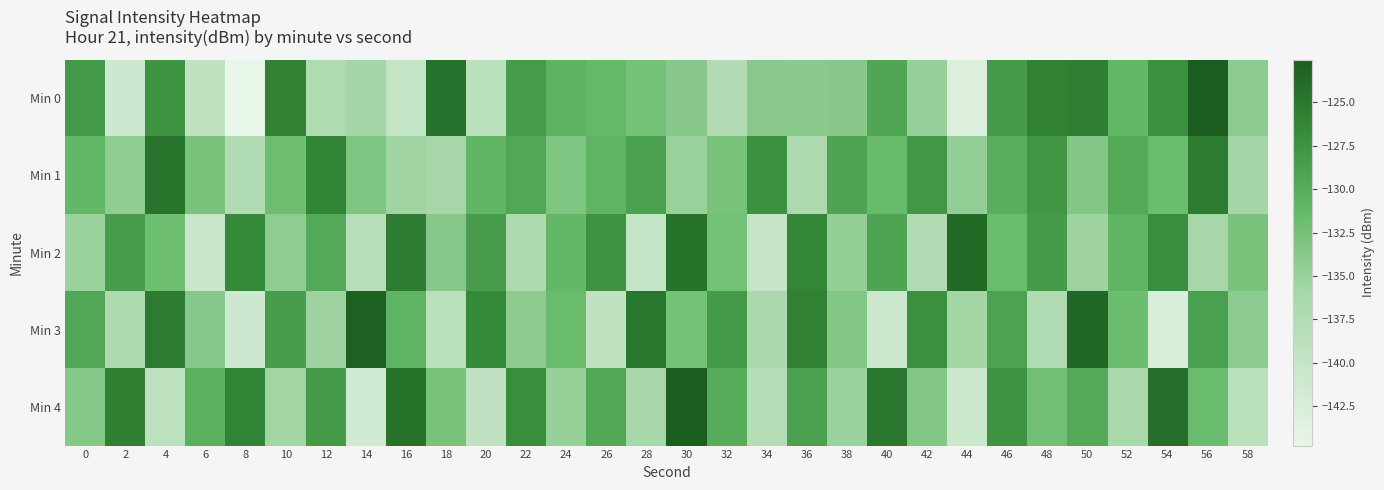

Reading left to right, transcribe all the data shown in this chart.

Min 0: 0=-128.2	2=-141.2	4=-127.6	6=-139.3	8=-144.8	10=-125.9	12=-137.3	14=-135.9	16=-139.8	18=-124.4	20=-138.7	22=-128.4	24=-130.8	26=-131.2	28=-132.5	30=-133.9	32=-137.5	34=-133.9	36=-134.1	38=-133.9	40=-129.5	42=-135.0	44=-143.0	46=-128.2	48=-125.8	50=-125.6	52=-131.1	54=-127.3	56=-122.5	58=-134.1
Min 1: 0=-131.2	2=-134.4	4=-124.6	6=-132.8	8=-137.4	10=-132.0	12=-126.2	14=-133.1	16=-135.6	18=-136.1	20=-131.0	22=-129.5	24=-133.2	26=-130.8	28=-128.9	30=-135.1	32=-132.7	34=-127.4	36=-136.8	38=-129.3	40=-131.5	42=-128.0	44=-134.6	46=-130.2	48=-127.9	50=-133.4	52=-129.7	54=-131.8	56=-125.3	58=-135.9
Min 2: 0=-135.2	2=-128.4	4=-132.1	6=-140.5	8=-126.7	10=-134.3	12=-129.8	14=-138.2	16=-125.4	18=-133.7	20=-128.6	22=-136.9	24=-131.2	26=-127.5	28=-139.8	30=-124.6	32=-132.4	34=-140.1	36=-126.3	38=-134.7	40=-129.2	42=-137.5	44=-123.8	46=-131.6	48=-128.3	50=-135.4	52=-130.9	54=-127.1	56=-136.2	58=-132.8
Min 3: 0=-129.5	2=-136.8	4=-125.3	6=-133.7	8=-141.2	10=-128.6	12=-135.4	14=-122.9	16=-130.8	18=-138.5	20=-126.7	22=-134.2	24=-131.6	26=-139.3	28=-124.8	30=-132.5	32=-128.1	34=-136.7	36=-125.9	38=-133.4	40=-140.6	42=-127.3	44=-135.8	46=-129.0	48=-137.4	50=-123.5	52=-131.9	54=-142.7	56=-128.8	58=-134.1
Min 4: 0=-133.6	2=-125.8	4=-138.9	6=-130.4	8=-126.2	10=-135.7	12=-128.3	14=-141.5	16=-124.6	18=-132.8	20=-139.4	22=-127.1	24=-134.9	26=-129.5	28=-136.3	30=-122.7	32=-130.1	34=-137.8	36=-128.9	38=-135.2	40=-125.0	42=-133.5	44=-140.8	46=-127.6	48=-132.3	50=-129.8	52=-136.5	54=-124.2	56=-131.7	58=-138.6